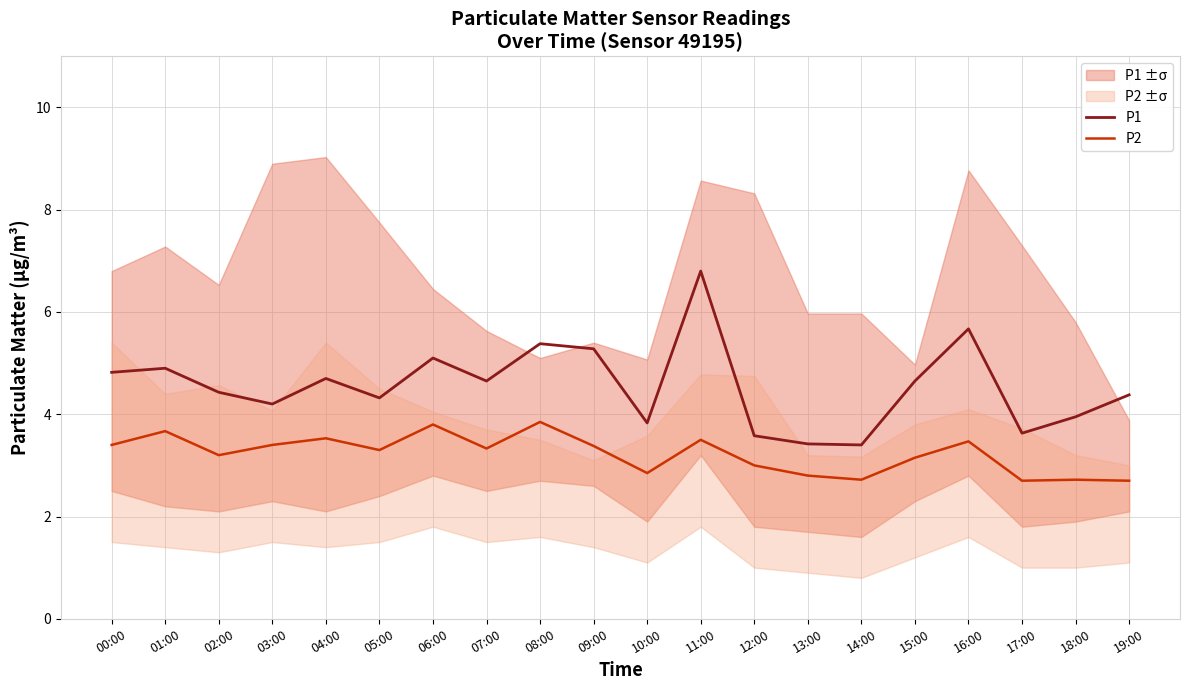

Which category has the lowest value in the P1 series?

14:00